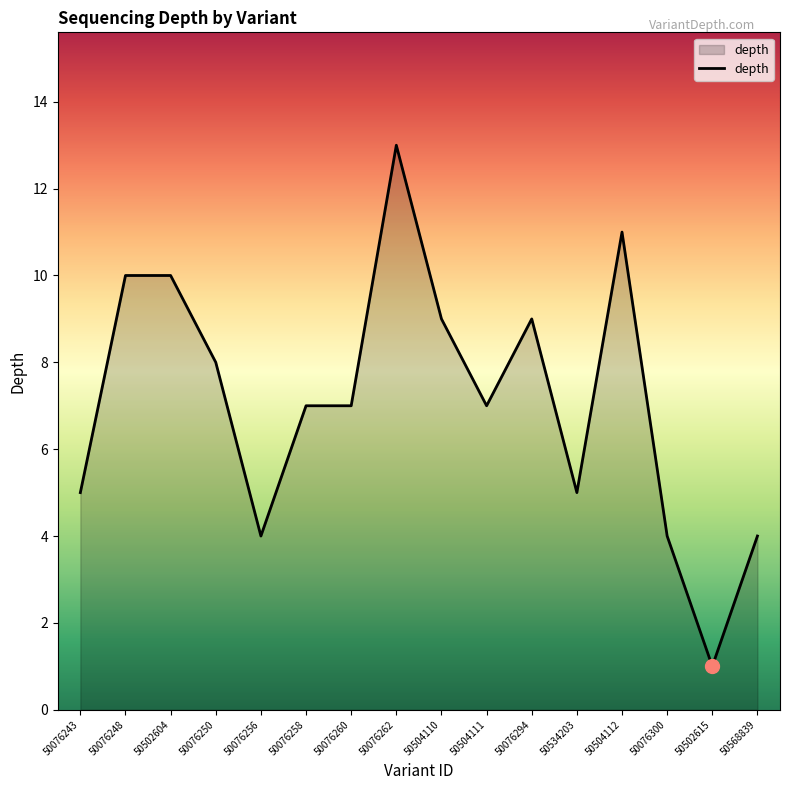

How many lines are shown in the chart?

1